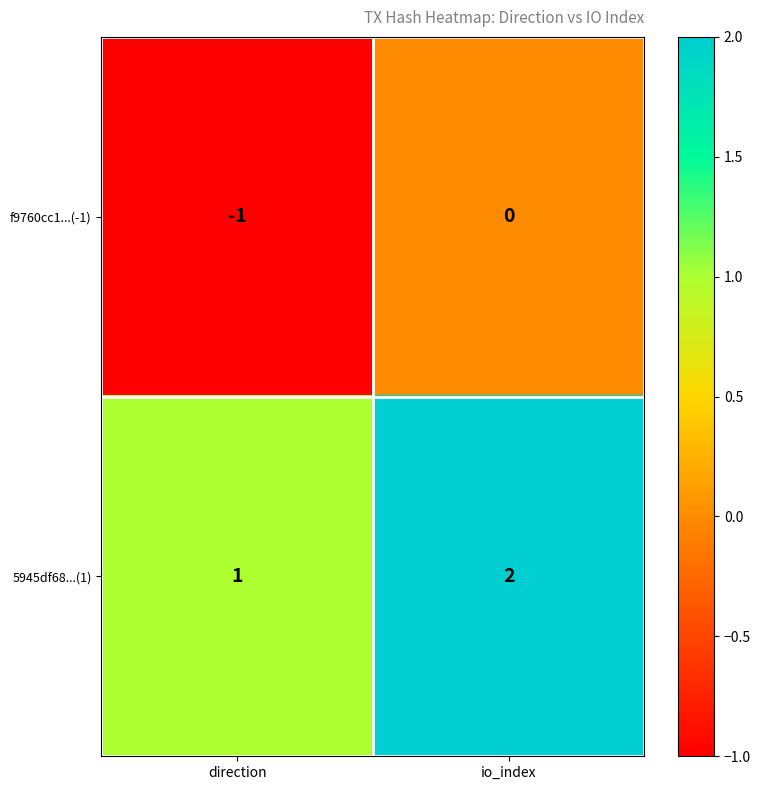

Count the number of categories in the chart.

2